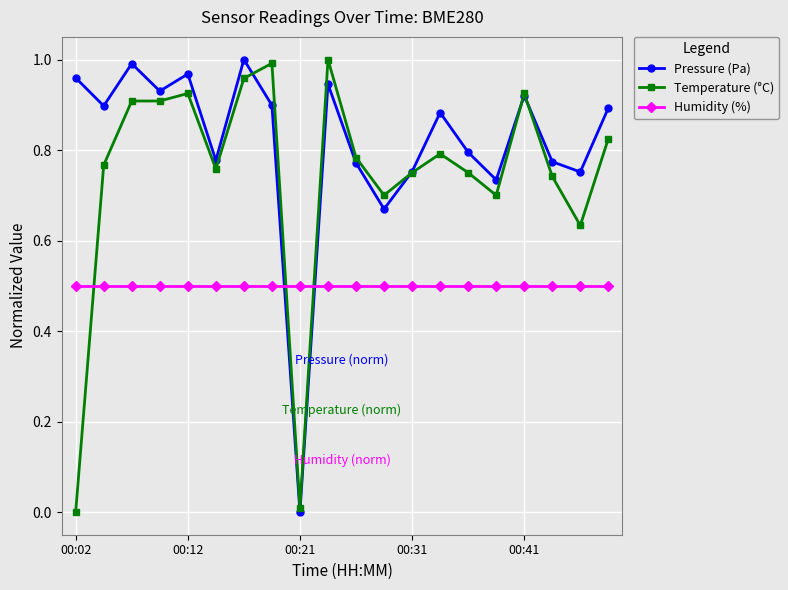

Which series has the largest total across all categories?

Pressure (Pa)